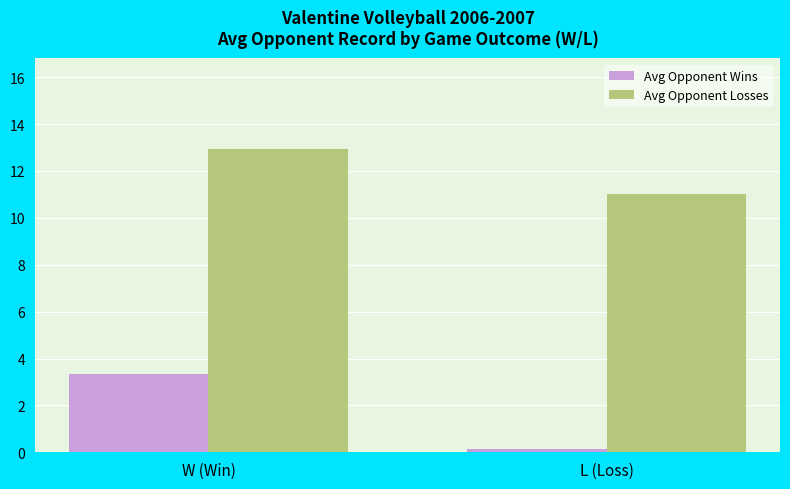

What is the greatest value displayed?

12.9